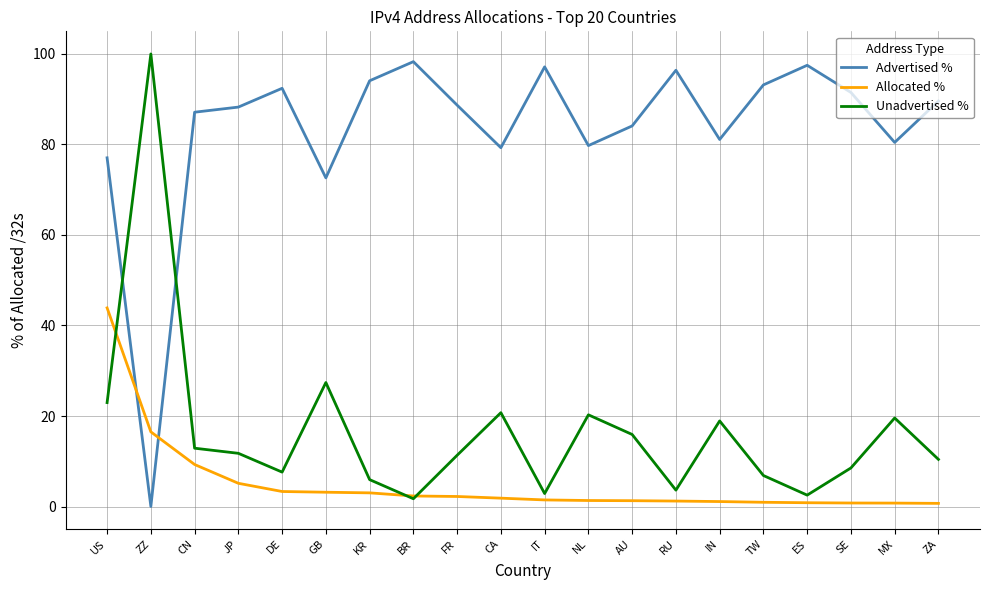

How many times do Advertised % and Allocated % cross each other?

2